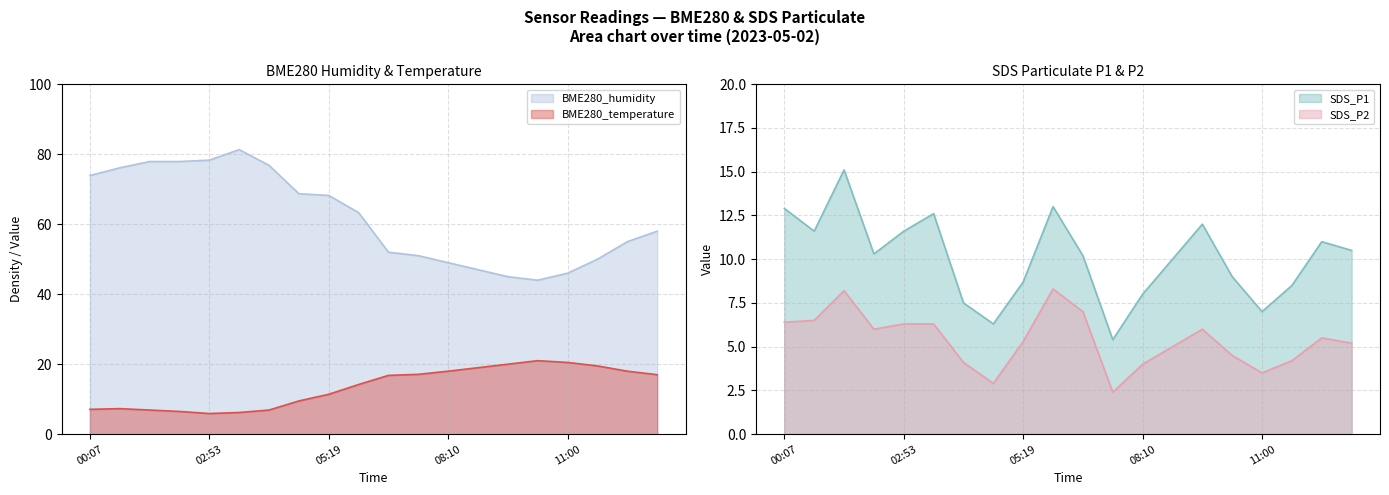

True or false: BME280_humidity and SDS_P1 cross at least once.

False